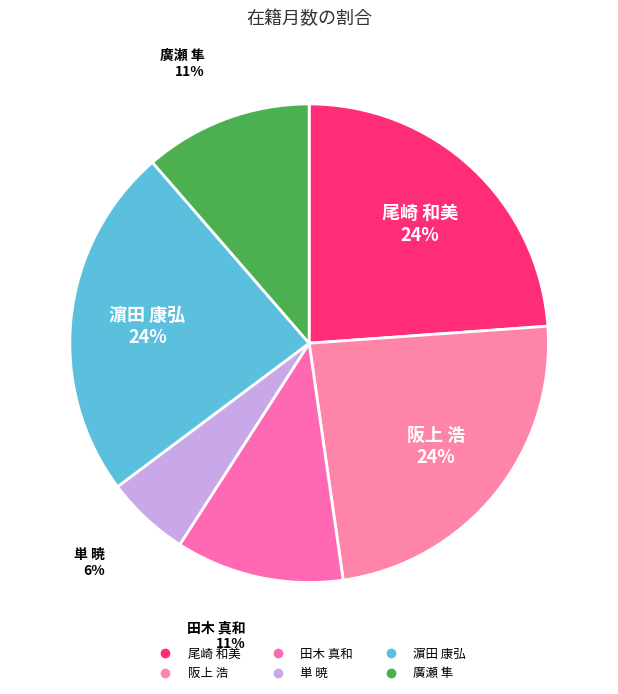

Is there a majority slice in this chart?

No